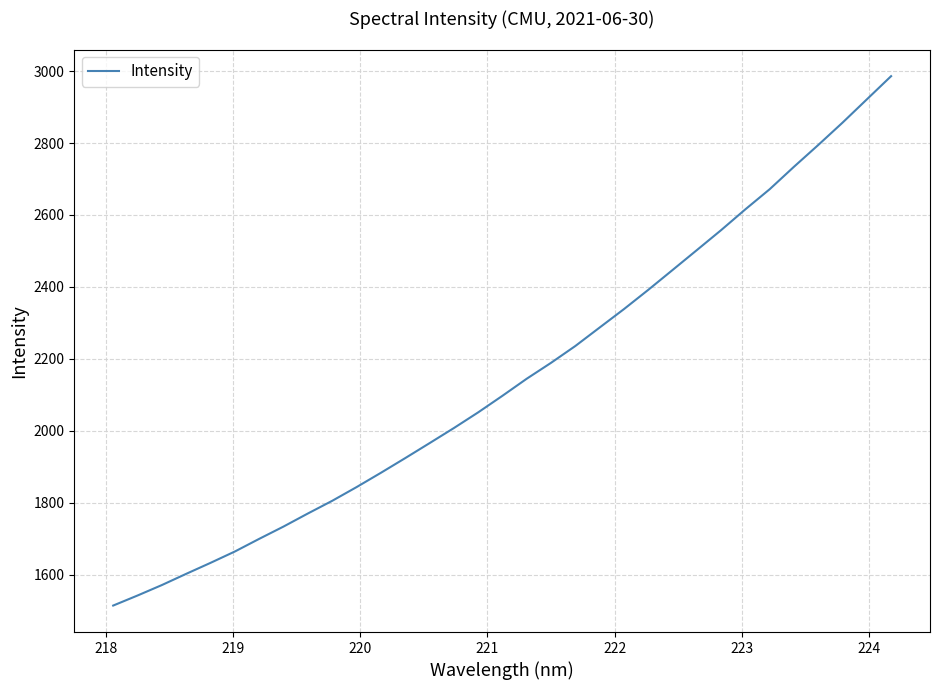

What is the difference between the maximum and minimum values?

1472.3